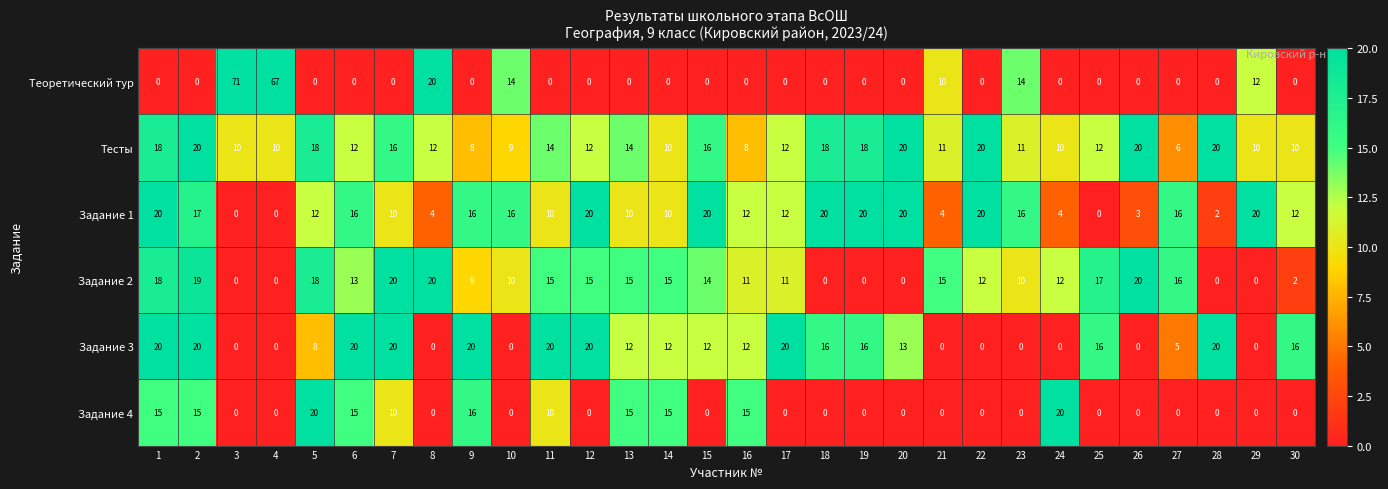

Which category has the highest value across all series?

3